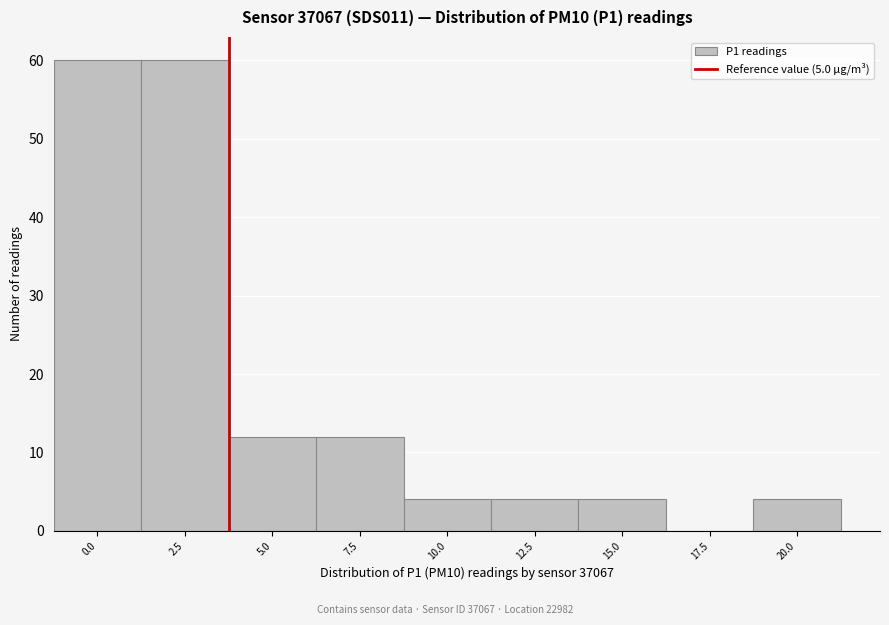

What is the greatest value displayed?

60